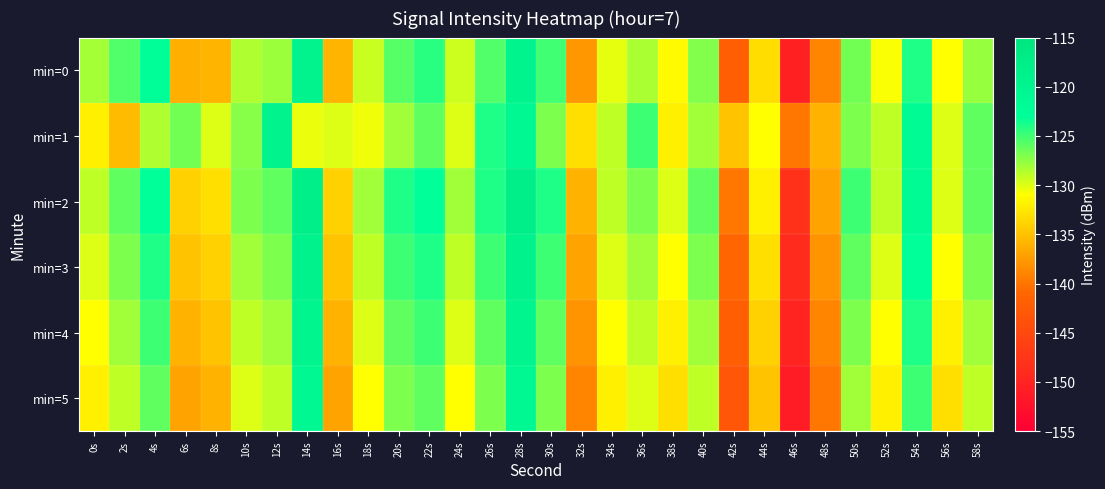

How many categories are shown in the chart?

30